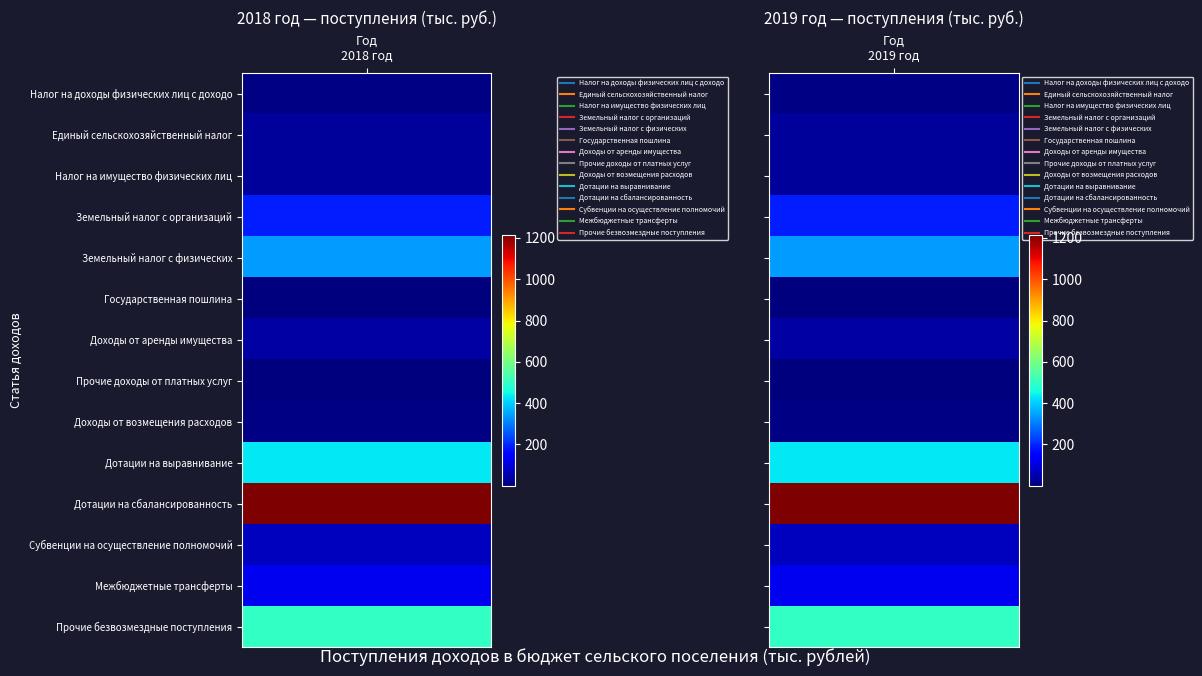

The Земельный налог с физических series shows 566.9 at 1. True or false?

False